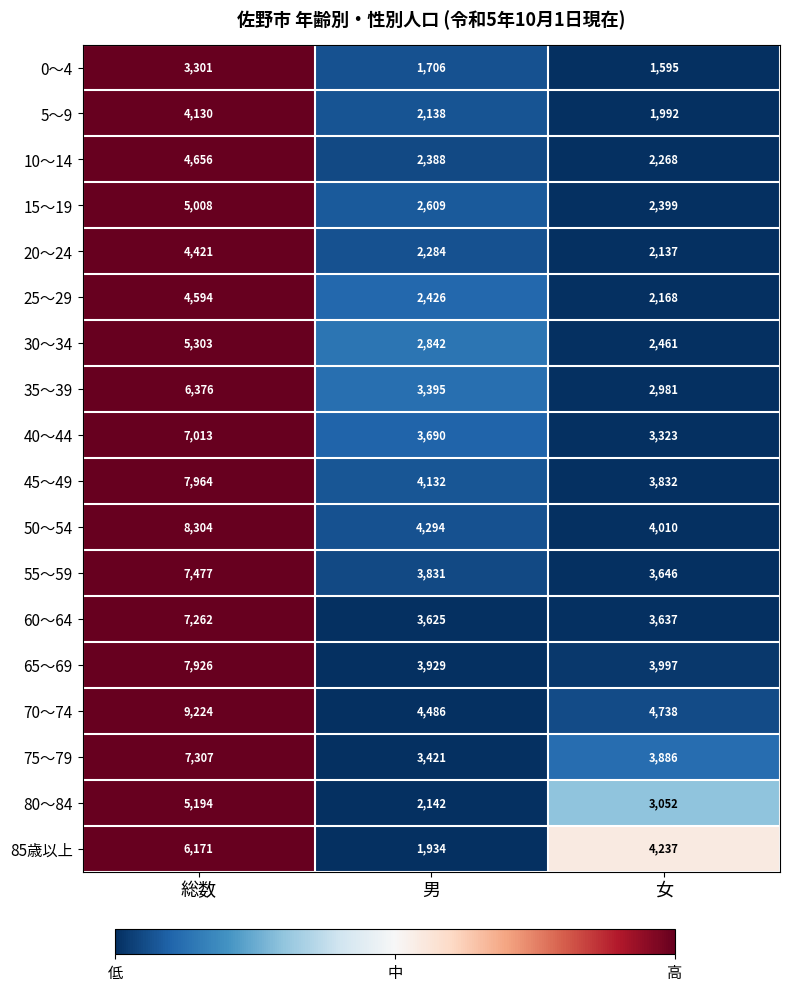

Between 総数 and 女, which series saw the biggest shift?

70～74